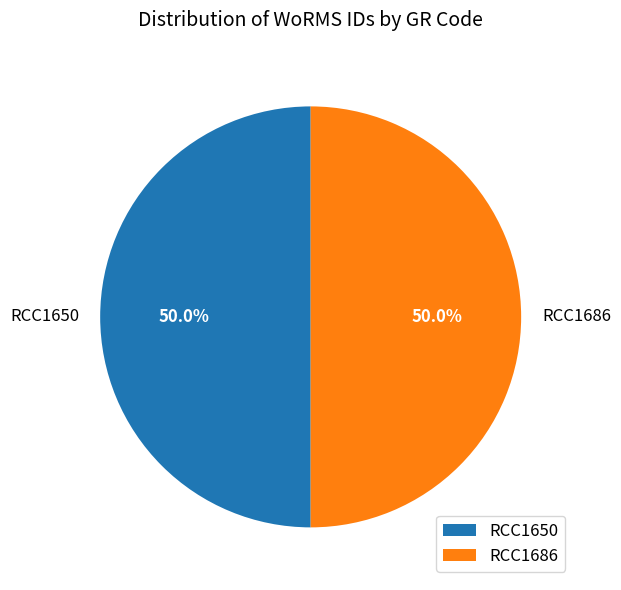

The RCC1686 slice represents 50% of the pie. True or false?

True